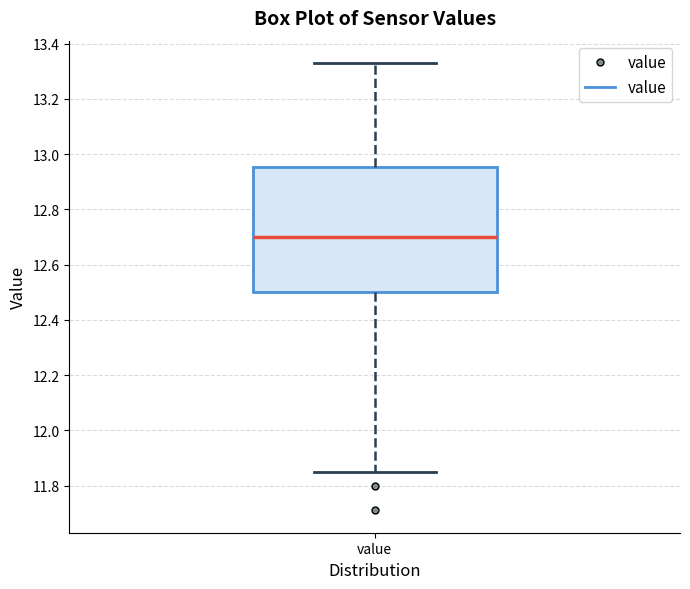

Transcribe this box plot: give where the median line is, the range the box spans, and where the two whiskers end, as read against the y-axis. The values are not printed on the chart, so give them approximately, as read against the axis.

median 12.70, box 12.50 to 12.96, whiskers 11.86 to 13.34